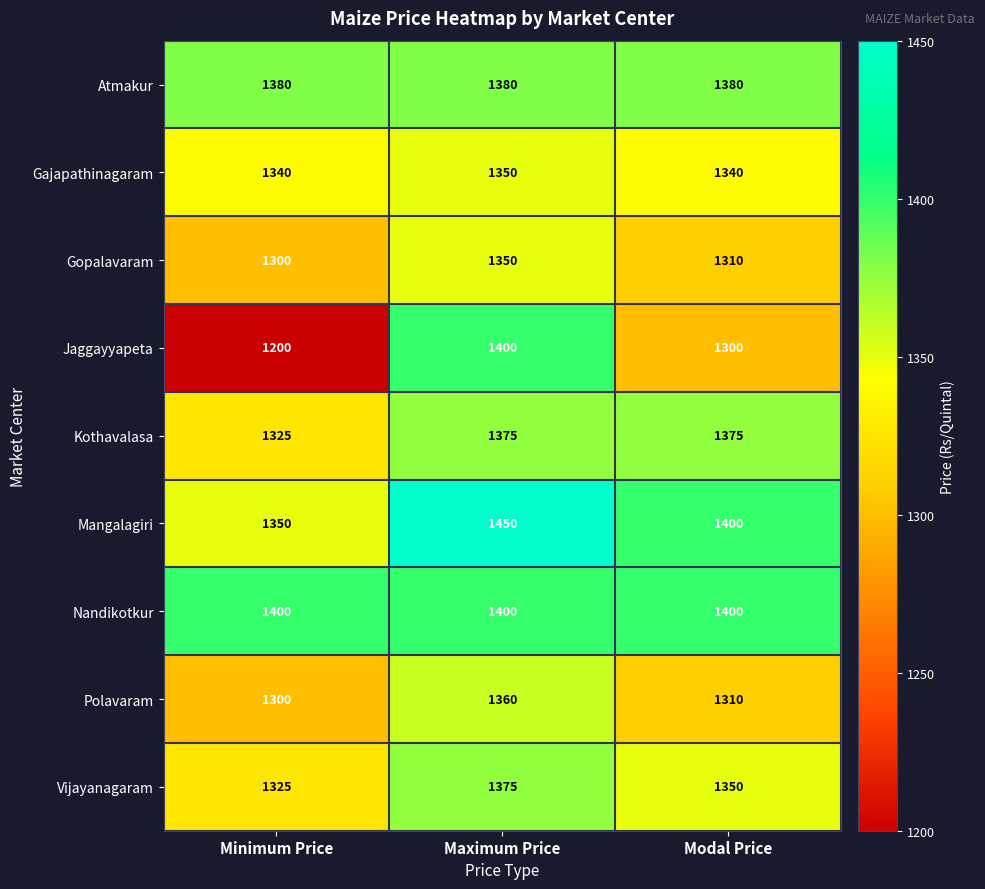

What is the maximum value for Gopalavaram?

1350